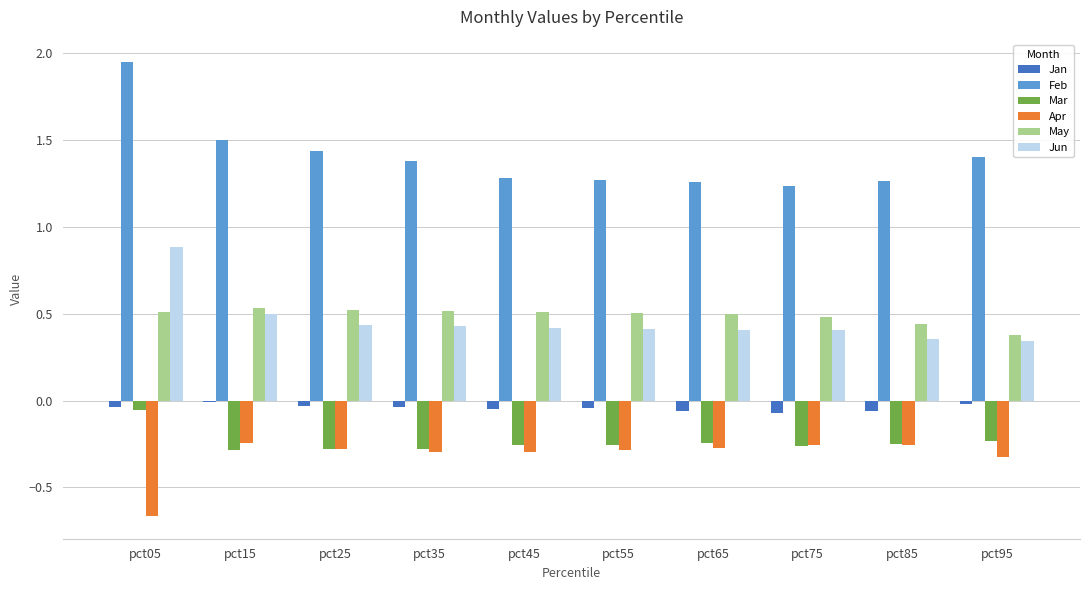

Are the bars horizontal?

No